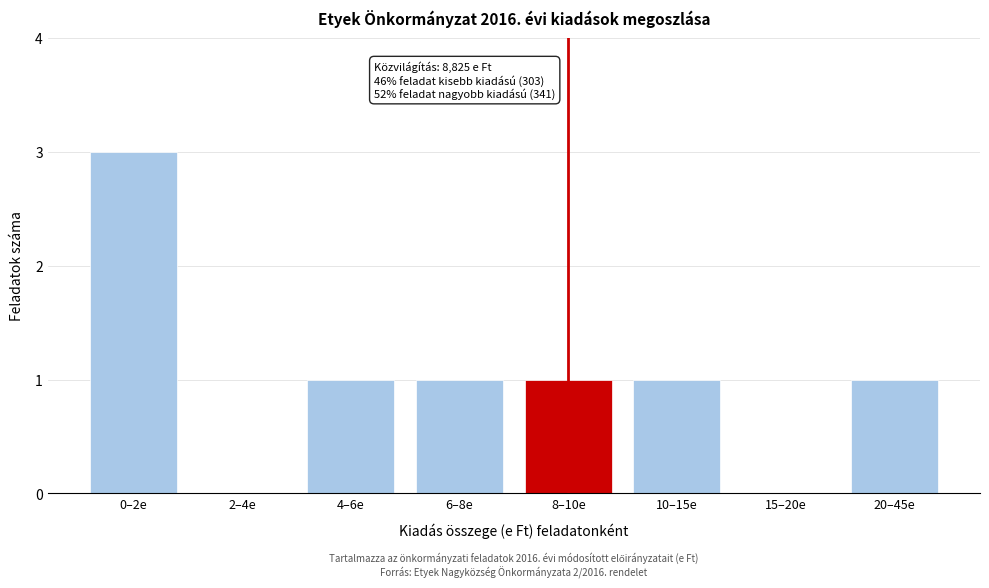

Reading left to right, transcribe all the data shown in this chart.

0–2e=3	2–4e=0	4–6e=1	6–8e=1	8–10e=1	10–15e=1	15–20e=0	20–45e=1